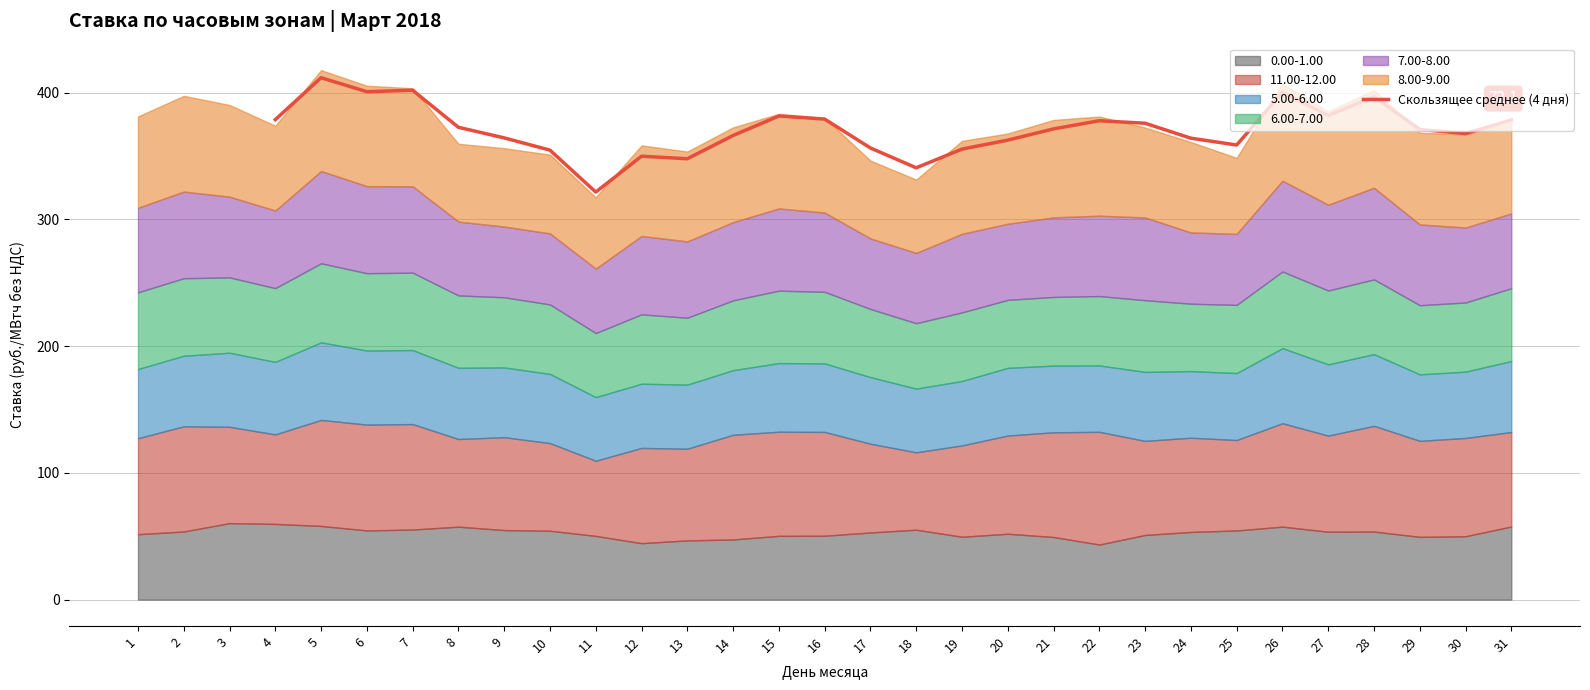

The value of Скользящее среднее (4 дня) at 18 is 213.5. True or false?

False